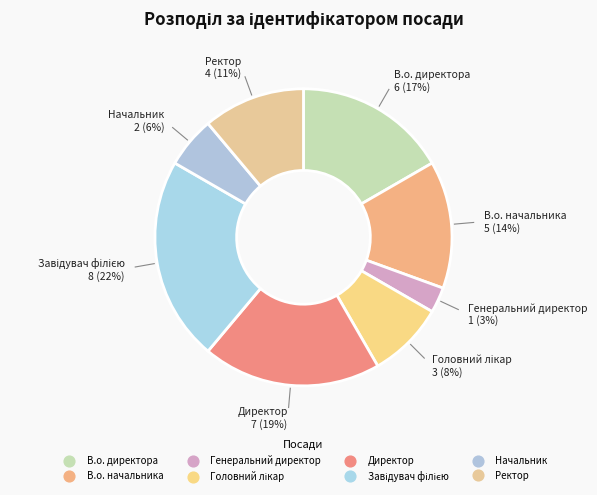

To the nearest percent, what portion does Директор represent?

19%